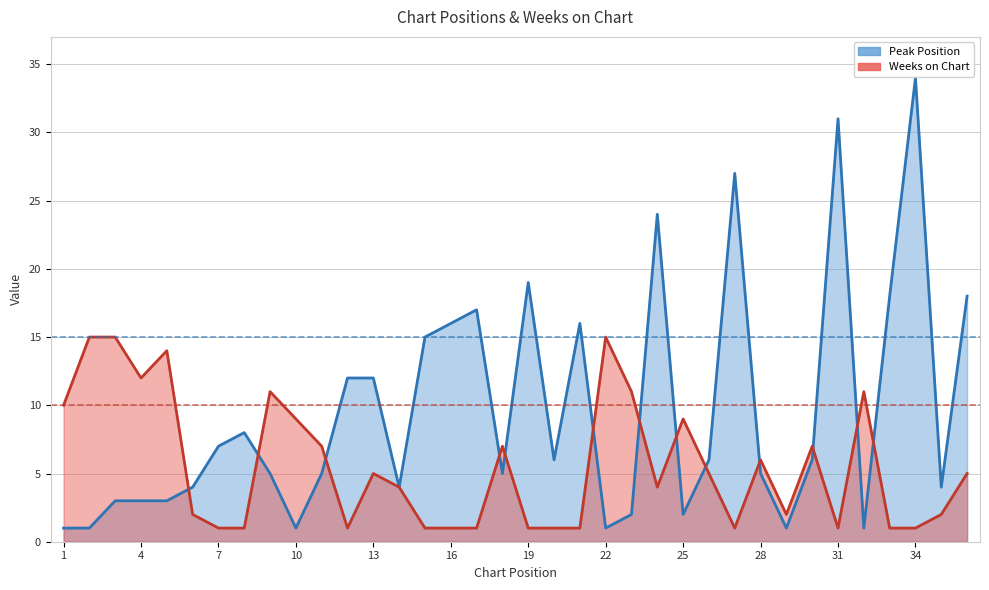

Rank the series by their average value, from highest to lowest.

Peak Position, Weeks on Chart